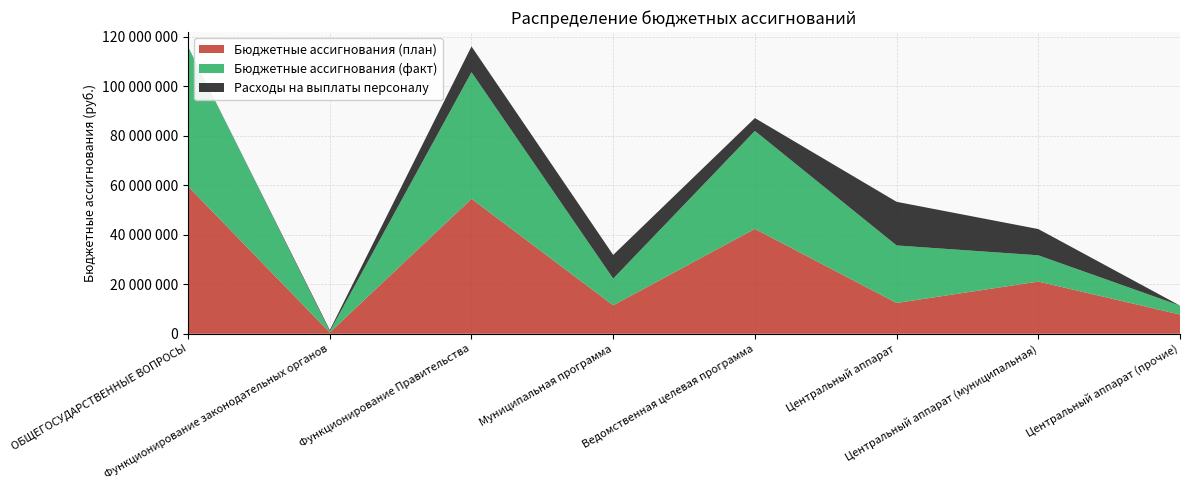

Reading right to left, extract all data points from this chart.

Бюджетные ассигнования (план): Центральный аппарат (прочие)=7755379.0	Центральный аппарат (муниципальная)=21068366.0	Центральный аппарат=12430559.0	Ведомственная целевая программа=42331145.0	Муниципальная программа=11481599.0	Функционирование Правительства=54484574.0	Функционирование законодательных органов=516000.0	ОБЩЕГОСУДАРСТВЕННЫЕ ВОПРОСЫ=59487024.0
Бюджетные ассигнования (факт): Центральный аппарат (прочие)=3600301.6	Центральный аппарат (муниципальная)=10602798.9	Центральный аппарат=23223176.8	Ведомственная целевая программа=39550352.9	Муниципальная программа=10784445.6	Функционирование Правительства=51124628.5	Функционирование законодательных органов=444000.0	ОБЩЕГОСУДАРСТВЕННЫЕ ВОПРОСЫ=56455505.2
Расходы на выплаты персоналу: Центральный аппарат (прочие)=0.0	Центральный аппарат (муниципальная)=10602798.9	Центральный аппарат=17623274.9	Ведомственная целевая программа=5205600.0	Муниципальная программа=9570592.0	Функционирование Правительства=10398676.0	Функционирование законодательных органов=516000.0	ОБЩЕГОСУДАРСТВЕННЫЕ ВОПРОСЫ=0.0